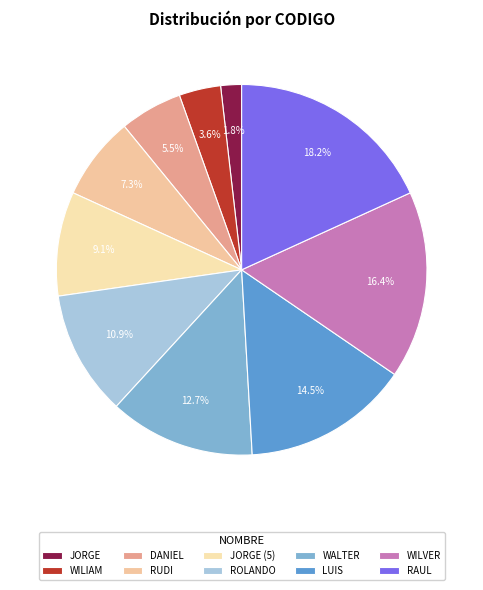

To the nearest percent, what is the combined percentage of LUIS and JORGE (5)?

24%